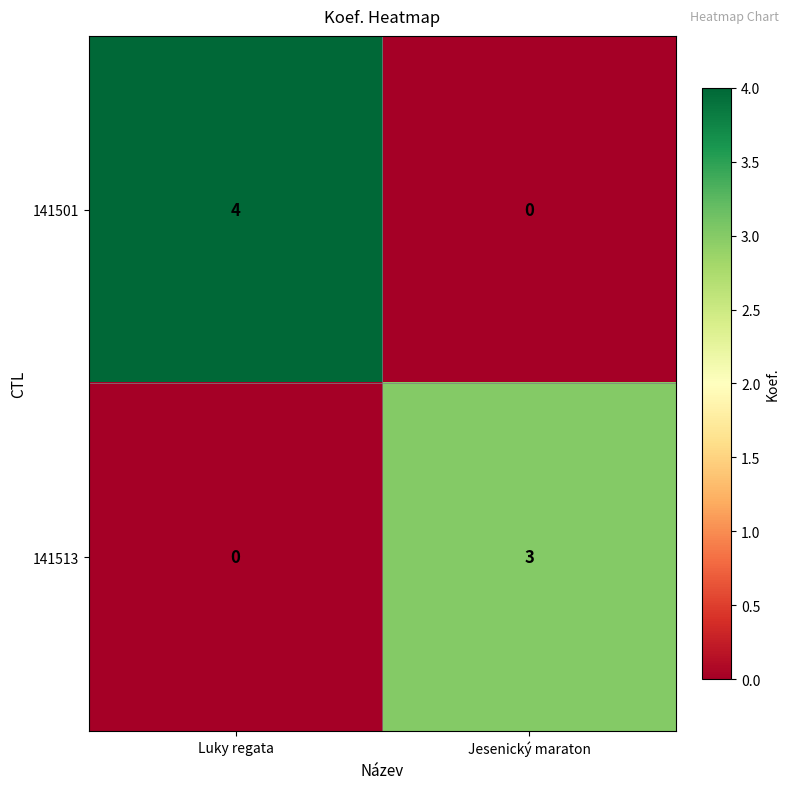

At which label does 141501 reach its peak?

Luky regata